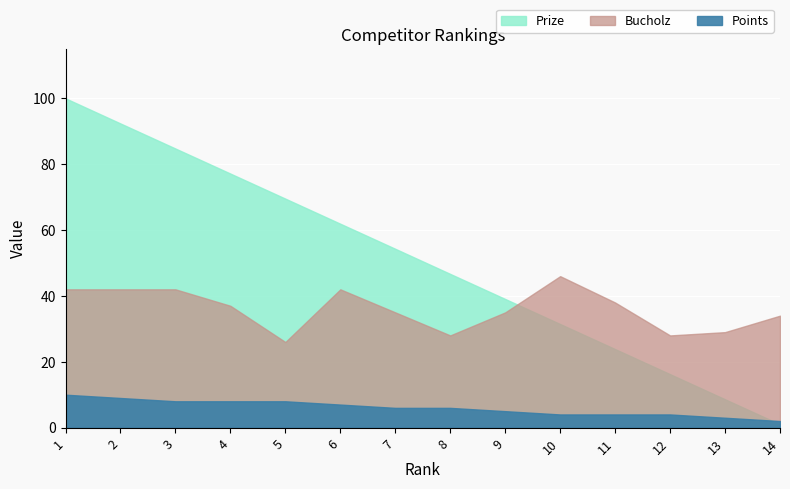

What is the value of the Bucholz point at the 9th from the left?

35.0